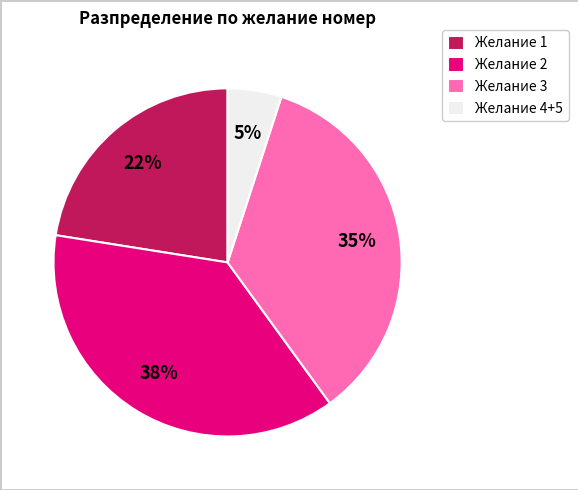

To the nearest percent, what is the average slice percentage?

25%